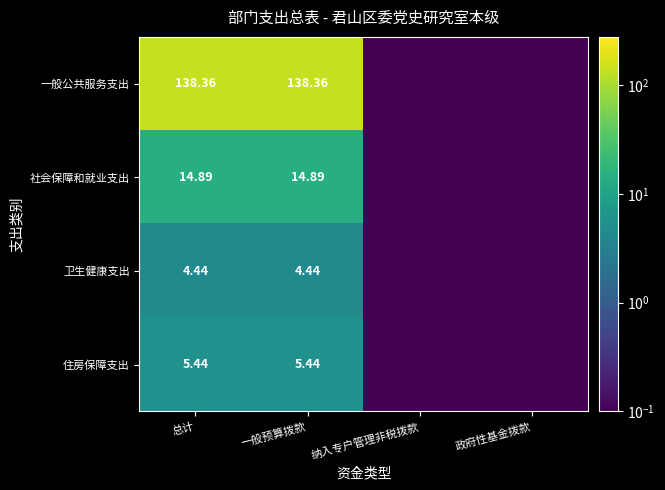

At 一般预算拨款, list the series in order from largest to smallest.

一般公共服务支出, 社会保障和就业支出, 住房保障支出, 卫生健康支出